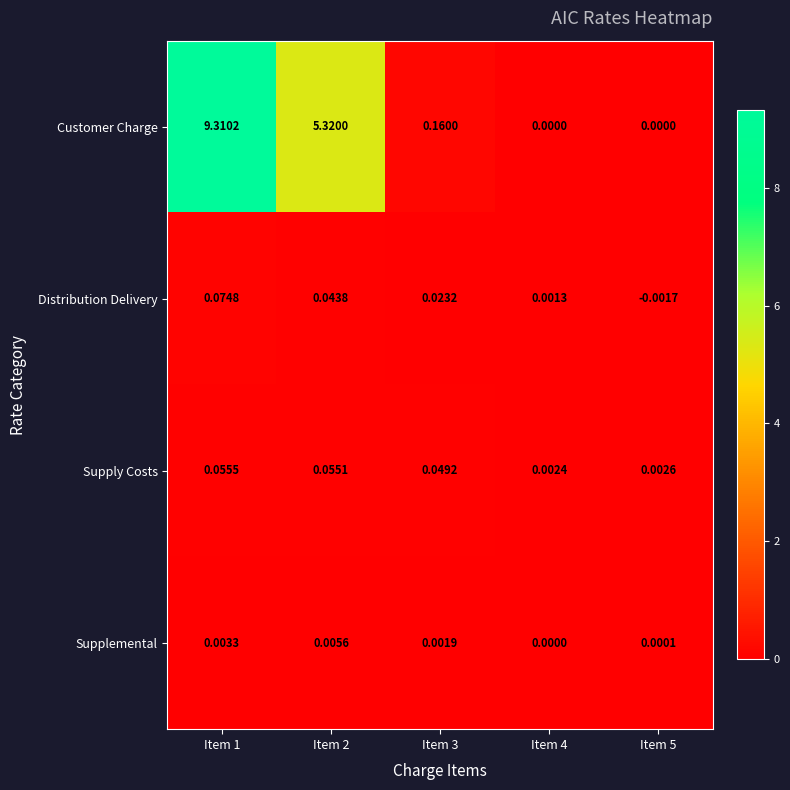

Which series has the largest total across all categories?

Customer Charge